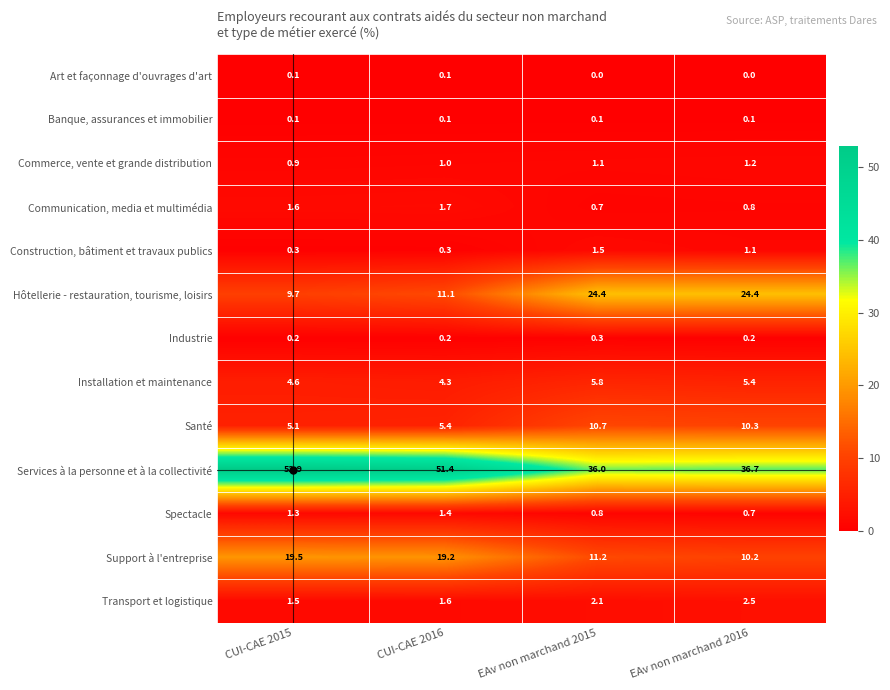

What is the greatest value displayed?

52.9